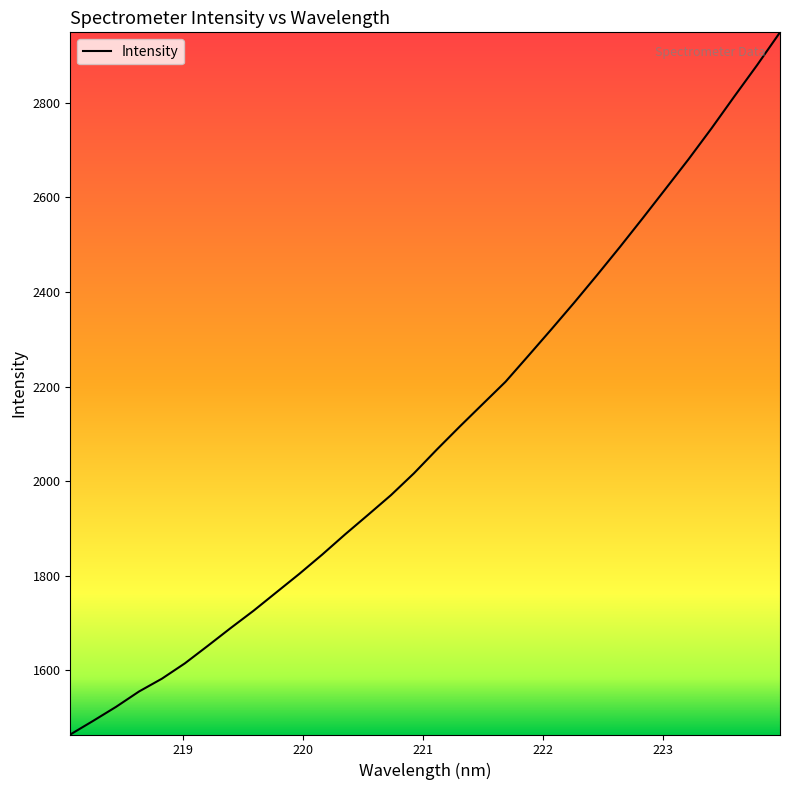

What is the maximum value shown in the chart?

2948.4